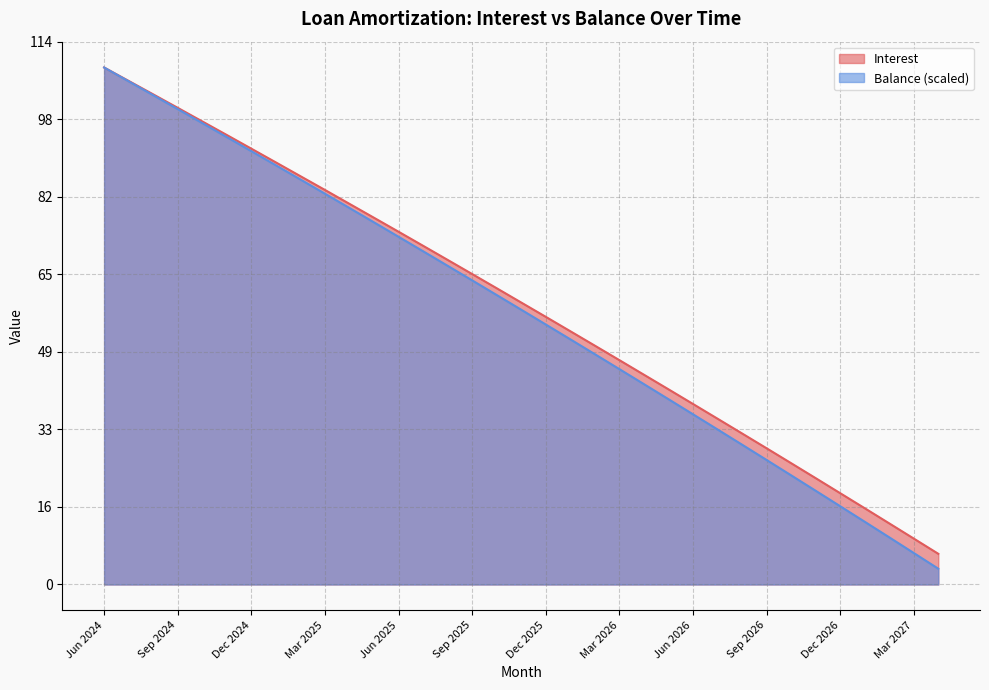

What is the sum of all Interest values?

2057.2